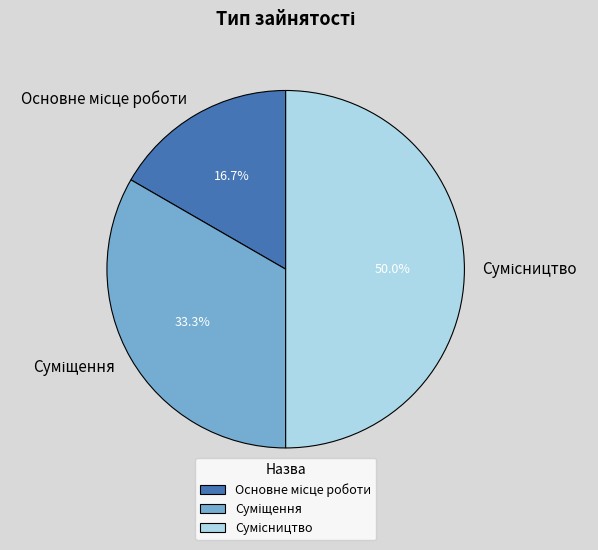

How many segments does this pie chart have?

3